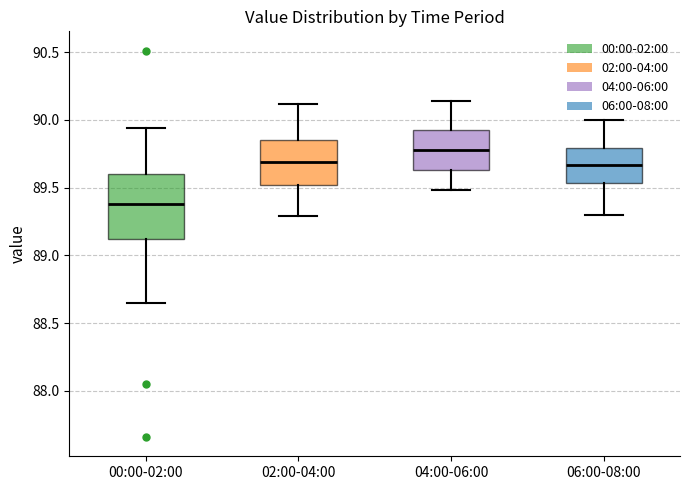

Comparing the boxes themselves (not the whiskers), which one is the tallest?

00:00-02:00